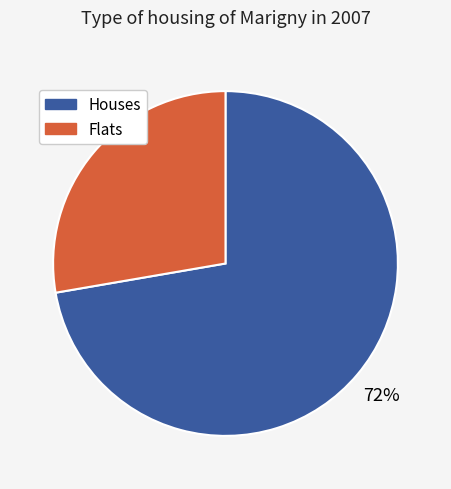

Is there any slice that represents more than half of the pie?

Yes